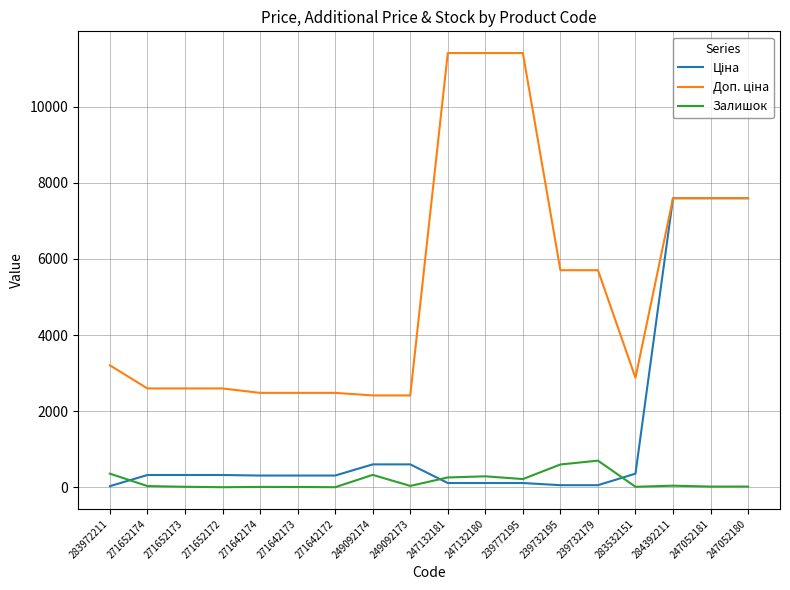

What is the minimum value shown in the chart?

4.0